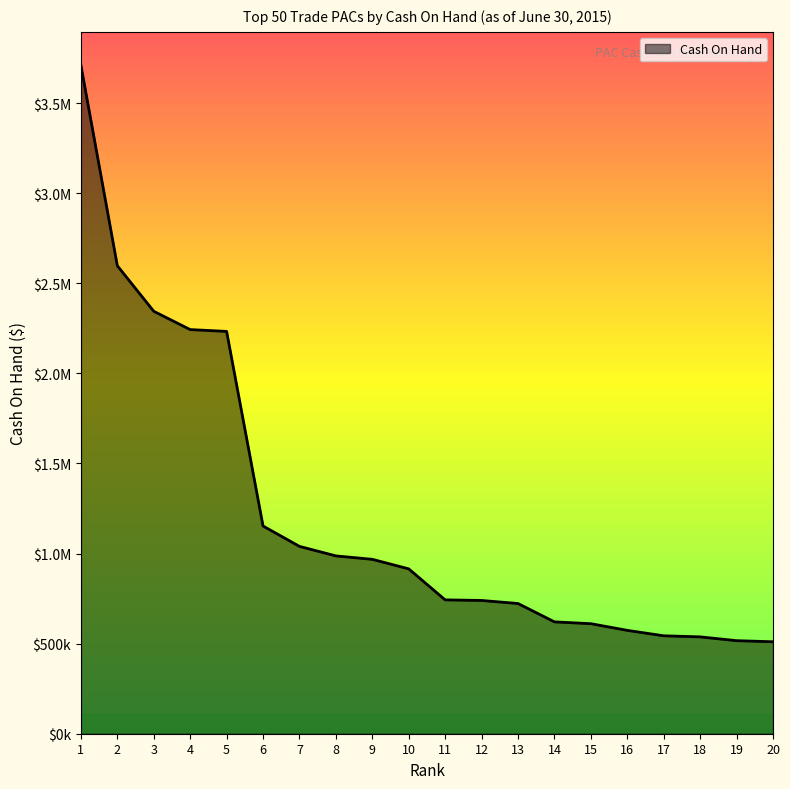

What is the difference between the values at 10 and 6?

237933.9